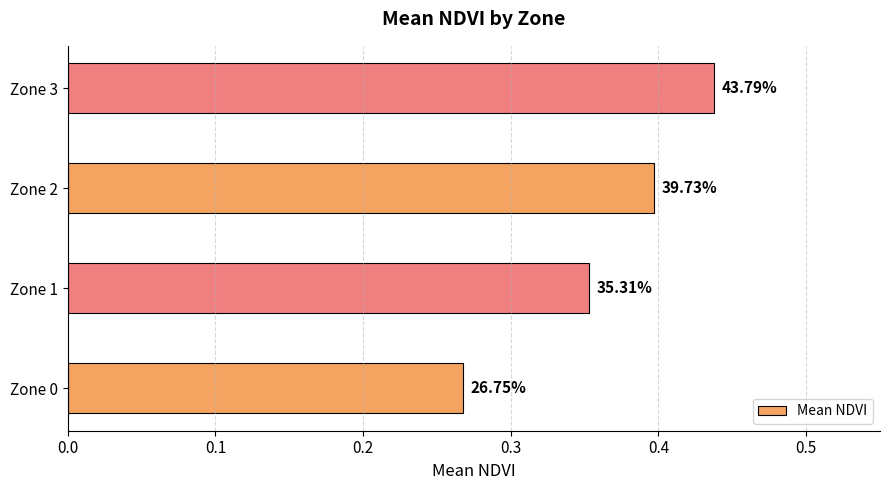

Does the chart contain any negative values?

No